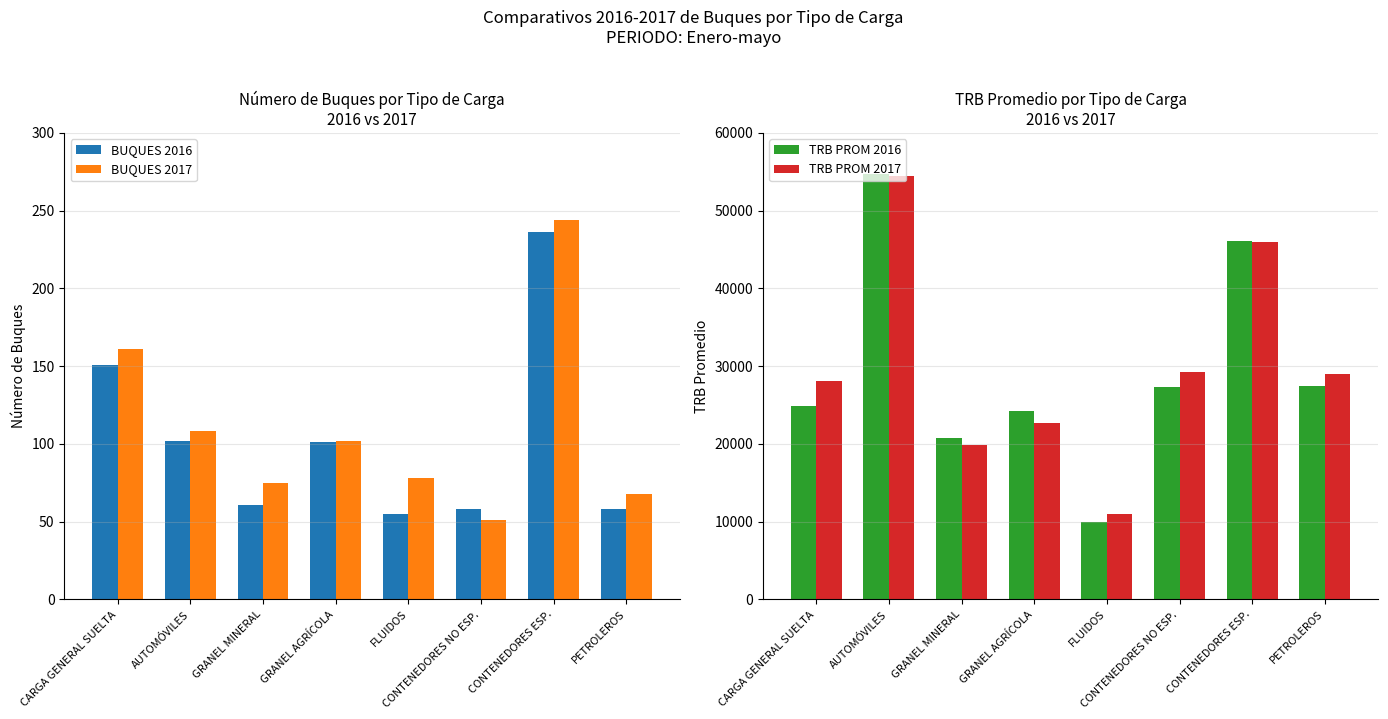

What is the sum of the BUQUES 2017 values at FLUIDOS and CONTENEDORES ESP.?

322